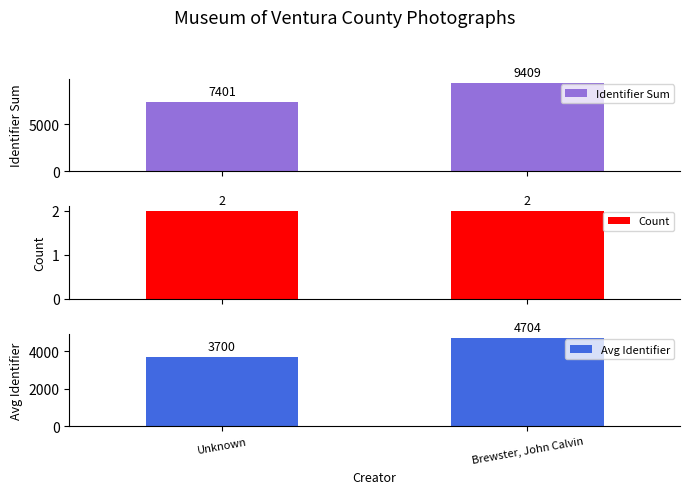

What is the minimum value shown in the chart?

2.0